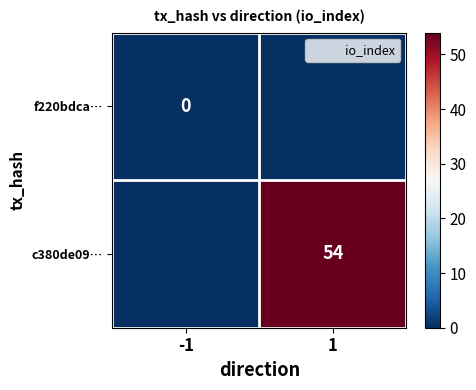

Rank the series at -1 from lowest to highest value.

f220bdca…, c380de09…